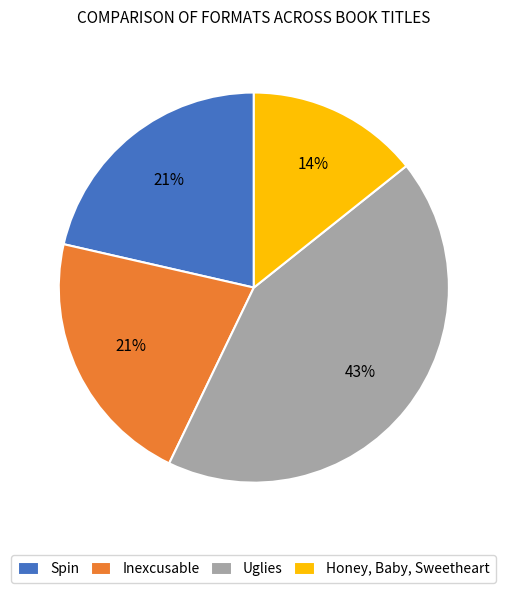

Approximately how many times larger is the value at Honey, Baby, Sweetheart compared to Uglies?

0.3